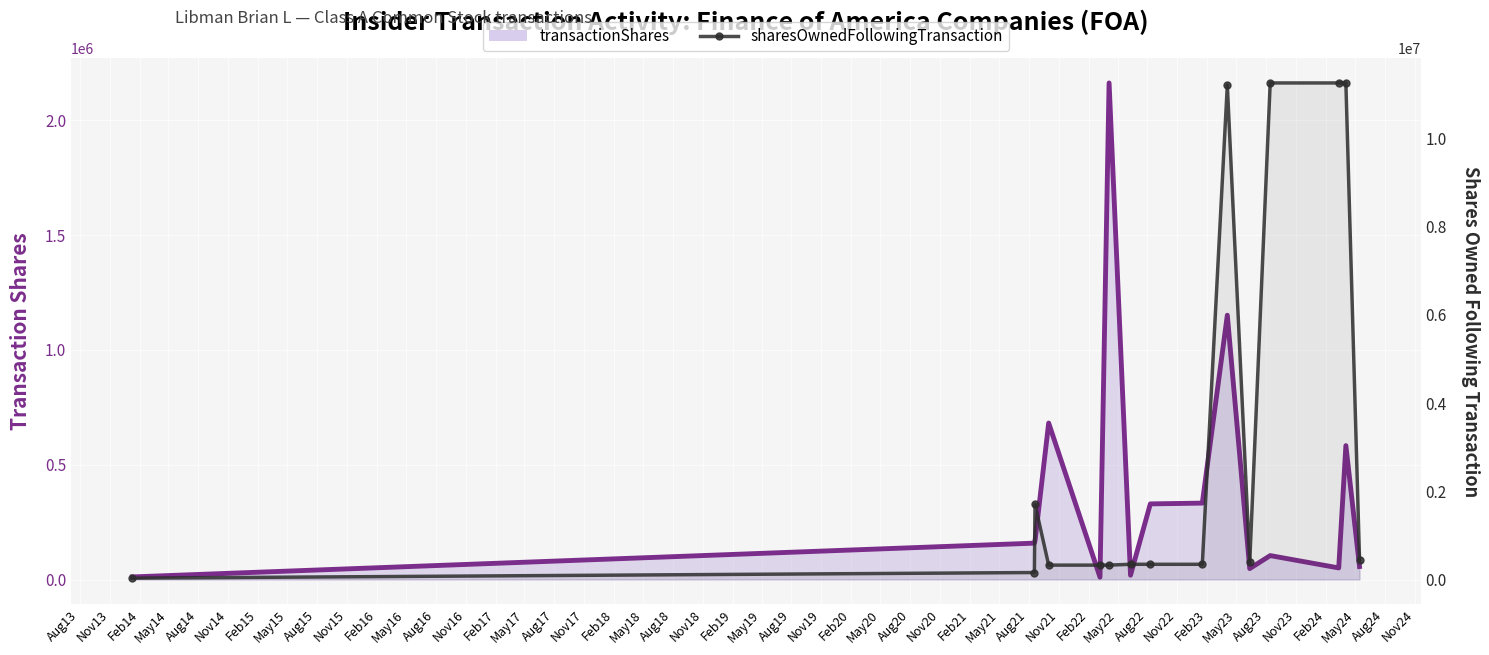

What is the value of the transactionShares point at the 13th from the left?

50409